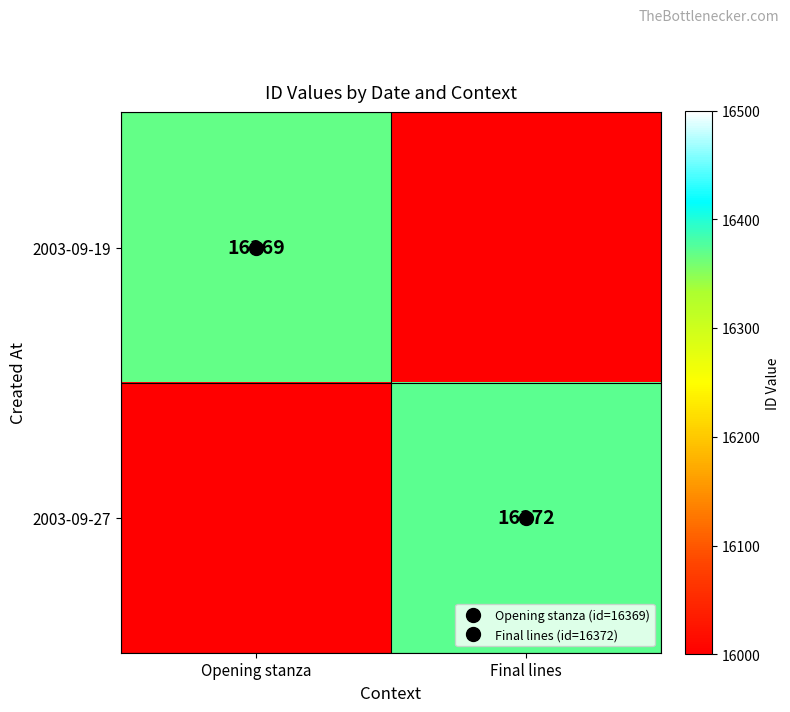

The 2003-09-27 series shows 16372.0 at Final lines. True or false?

True